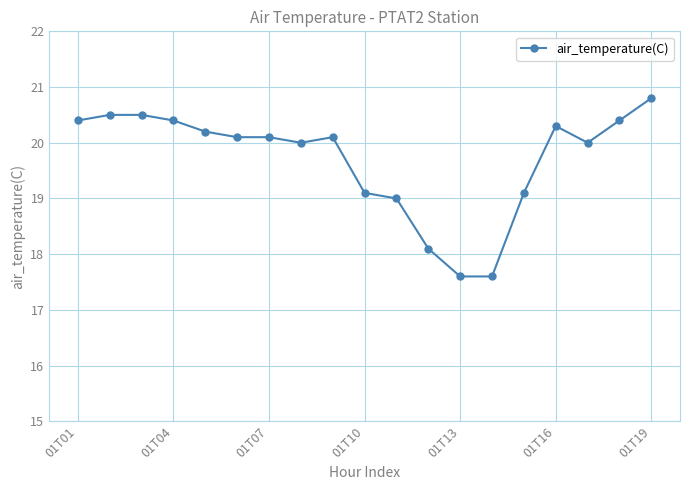

What is the smallest value displayed?

17.6